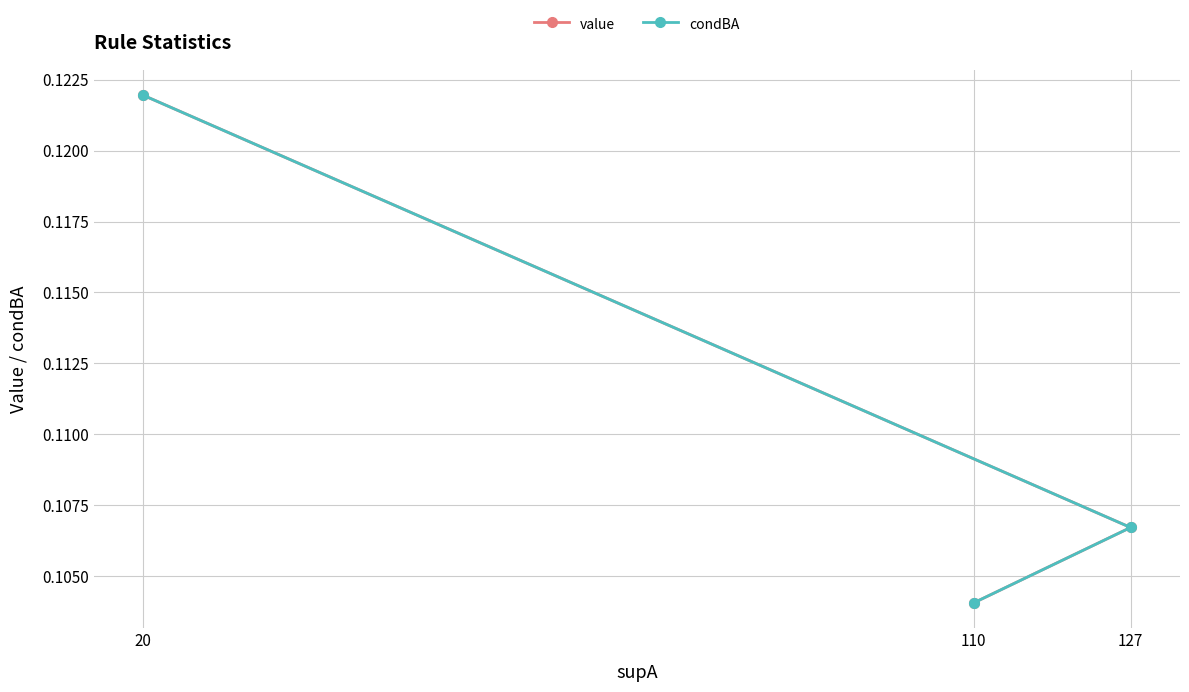

Reading left to right, what are all the values shown in this chart?

value: 20=0.1	127=0.1	110=0.1
condBA: 20=0.1	127=0.1	110=0.1